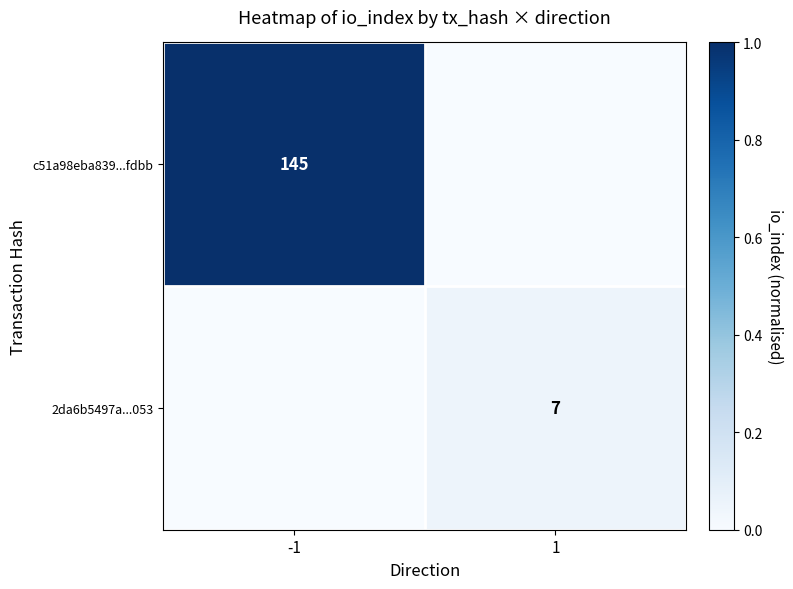

Is it true that c51a98eba839...fdbb equals 145 at -1?

True